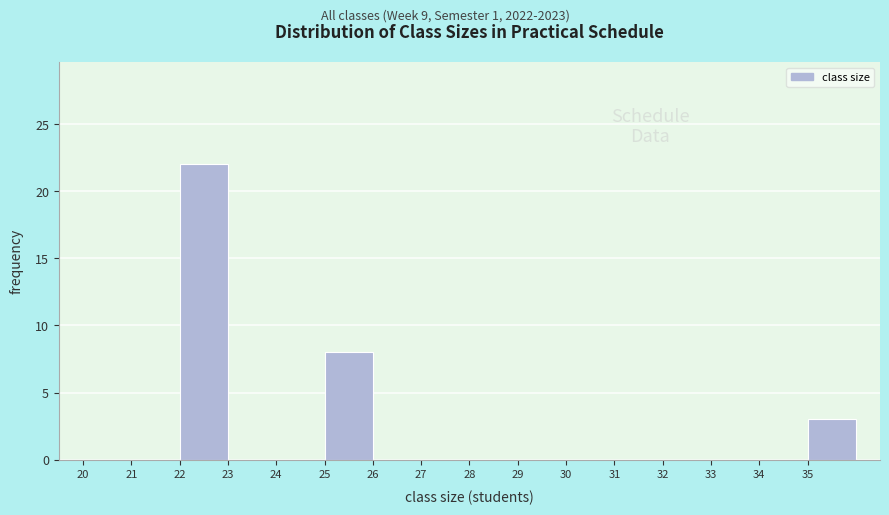

What is the height of the bar covering 25 to 26 on the x-axis? The values are not printed on the chart, so give them approximately, as read against the axis.

8